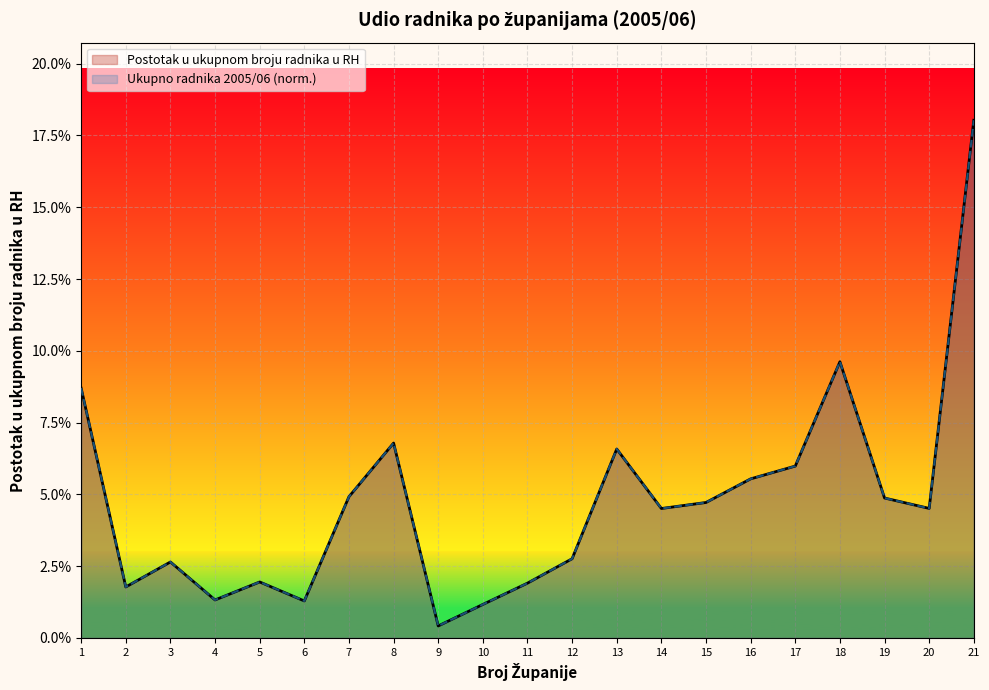

What is the value of the Postotak u ukupnom broju radnika u RH point at the 17th from the left?

0.1